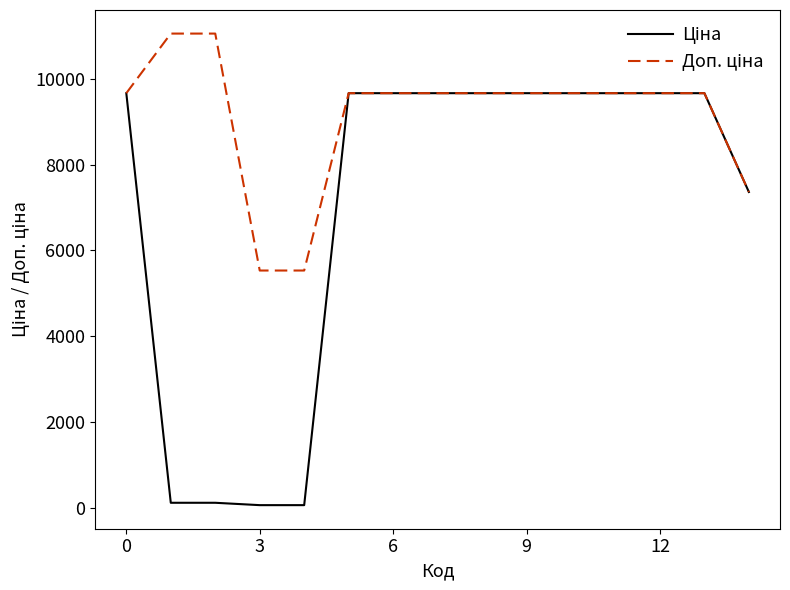

What is the greatest value displayed?

11055.0